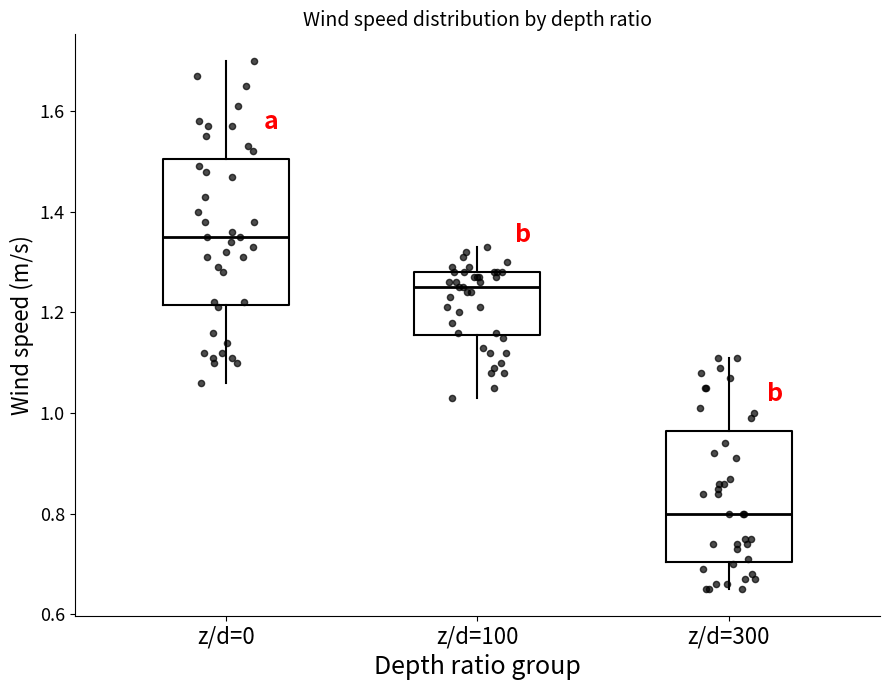

Reading left to right, read every box against the y-axis: the position of its median line, the range the box covers, and the ends of its whiskers. The values are not printed on the chart, so give them approximately, as read against the axis.

z/d=0: median 1.36, box 1.22 to 1.50, whiskers 1.06 to 1.70
z/d=100: median 1.26, box 1.16 to 1.28, whiskers 1.04 to 1.34
z/d=300: median 0.80, box 0.70 to 0.96, whiskers 0.66 to 1.12